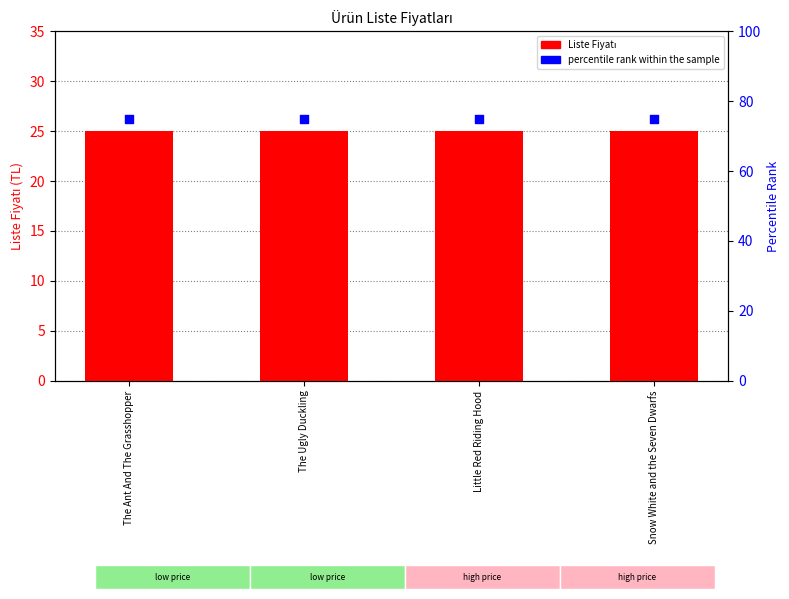

Which series reaches the maximum Y coordinate?

percentile rank within the sample